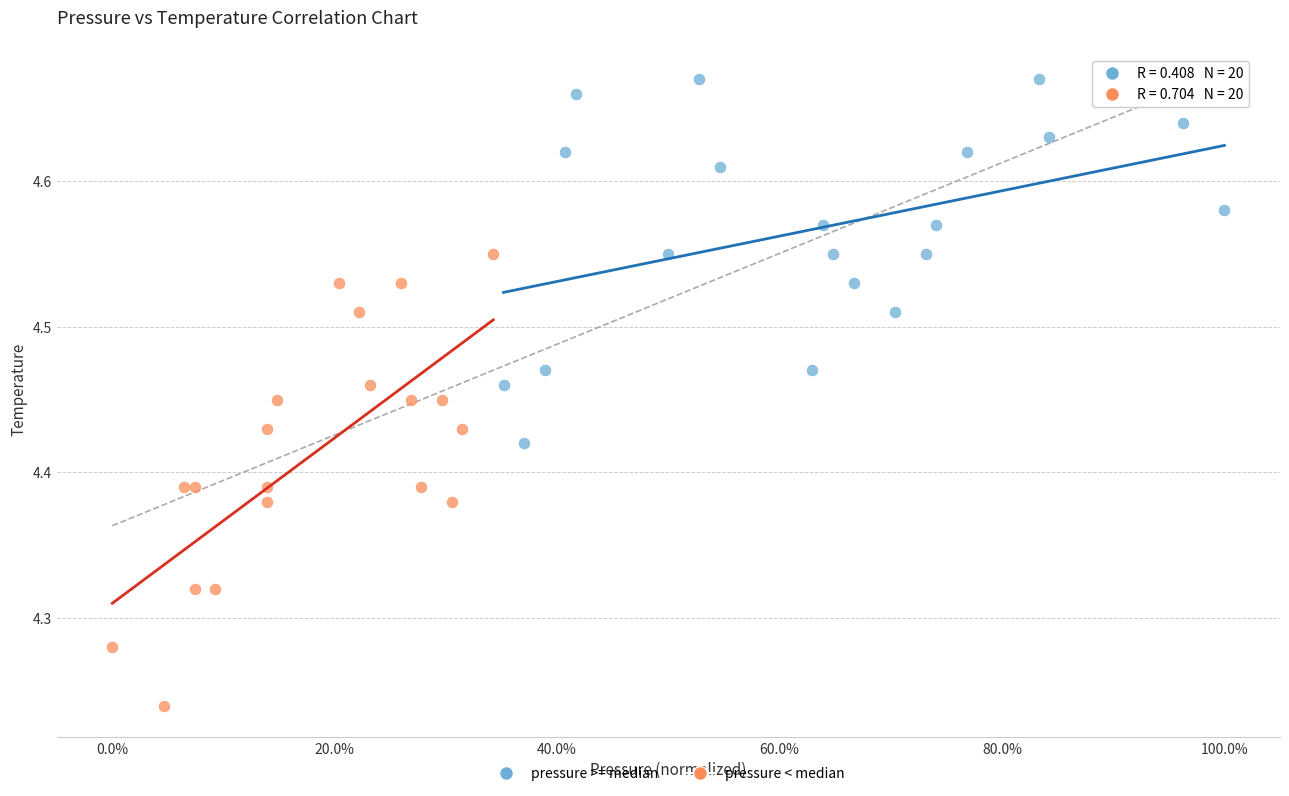

Which series contains the lowest Y value?

pressure < median